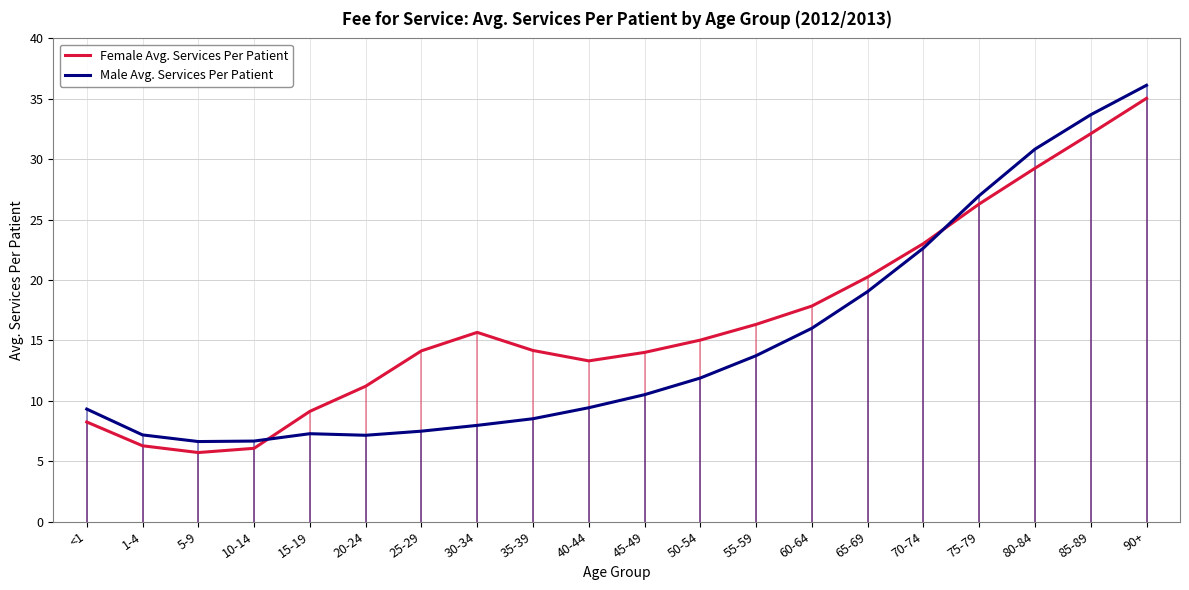

Reading left to right, list all the values displayed in this chart.

Female Avg. Services Per Patient: <1=8.2	1-4=6.3	5-9=5.7	10-14=6.1	15-19=9.1	20-24=11.2	25-29=14.1	30-34=15.7	35-39=14.2	40-44=13.3	45-49=14.0	50-54=15.0	55-59=16.3	60-64=17.8	65-69=20.2	70-74=23.0	75-79=26.3	80-84=29.2	85-89=32.1	90+=35.0
Male Avg. Services Per Patient: <1=9.3	1-4=7.2	5-9=6.6	10-14=6.7	15-19=7.3	20-24=7.1	25-29=7.5	30-34=8.0	35-39=8.5	40-44=9.4	45-49=10.5	50-54=11.9	55-59=13.7	60-64=16.0	65-69=19.0	70-74=22.6	75-79=27.0	80-84=30.8	85-89=33.7	90+=36.1